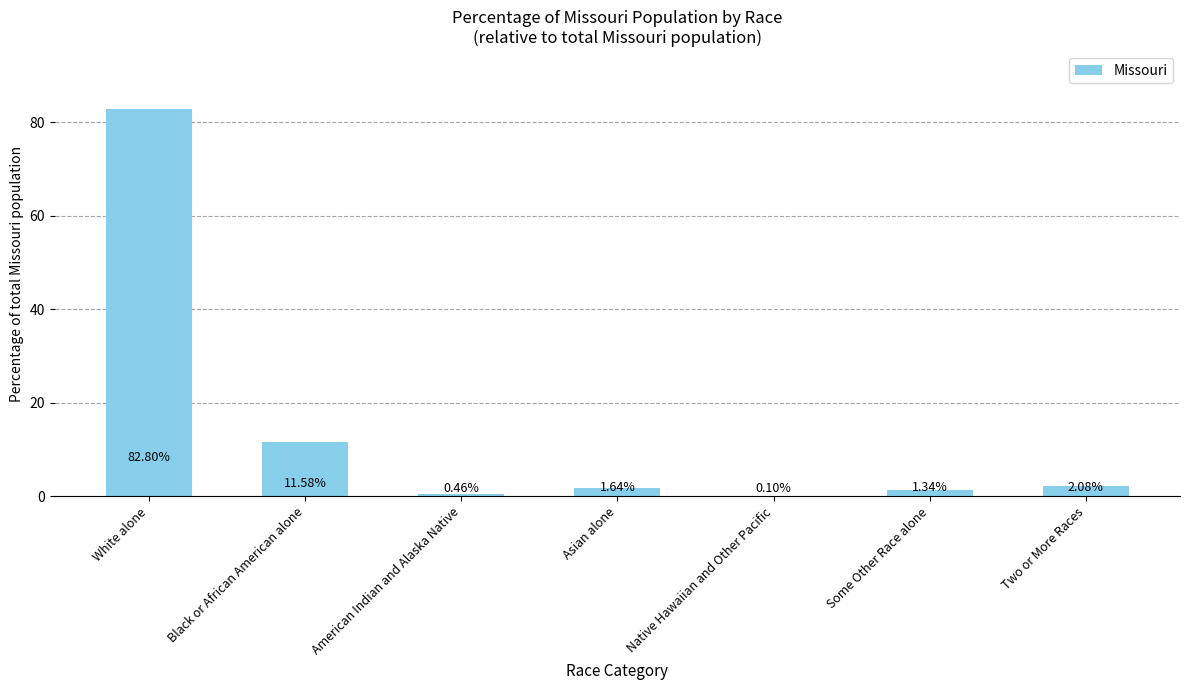

What is the ratio of the value at Some Other Race alone to the value at Asian alone?

0.8